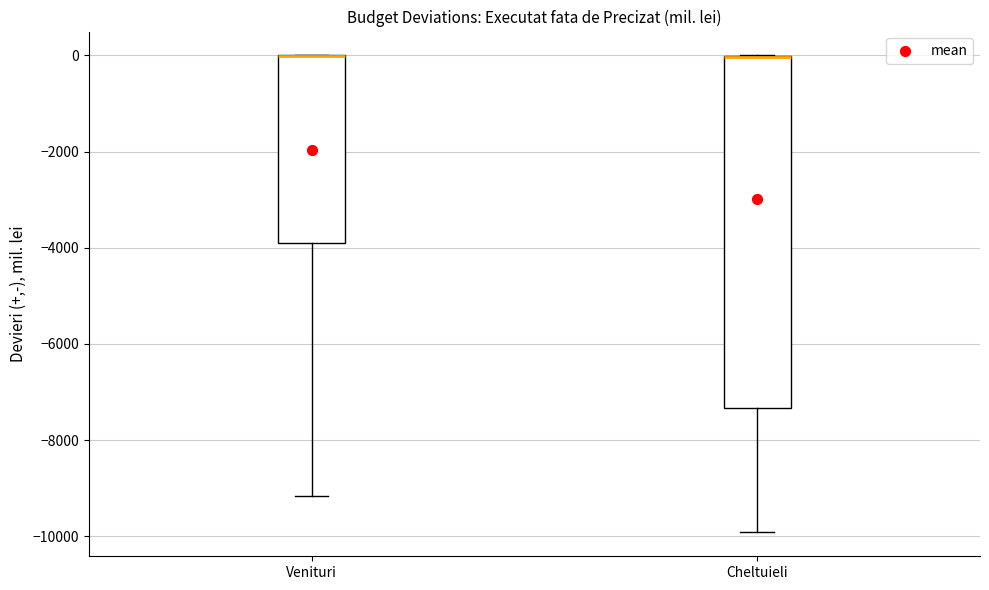

Reading left to right, transcribe this box plot: for each box, give where its median line is, the range the box spans, and where its two whiskers end, as read against the y-axis. The values are not printed on the chart, so give them approximately, as read against the axis.

Venituri: median 0 (drawn on the box's upper edge), box -4000 to 0, whiskers -9200 to 0
Cheltuieli: median 0 (drawn on the box's upper edge), box -7400 to 0, whiskers -10000 to 0